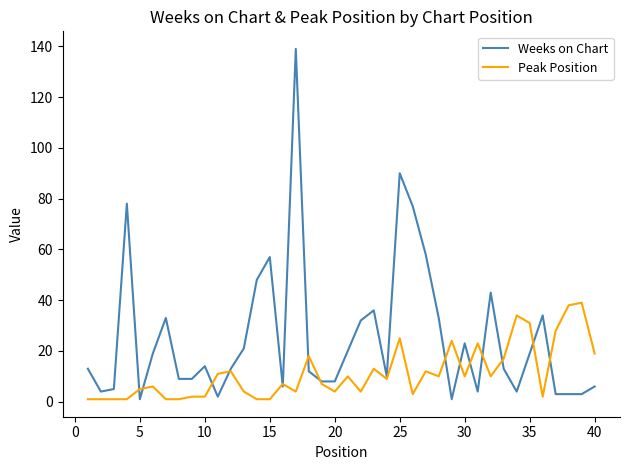

Which series has the widest spread of values?

Weeks on Chart